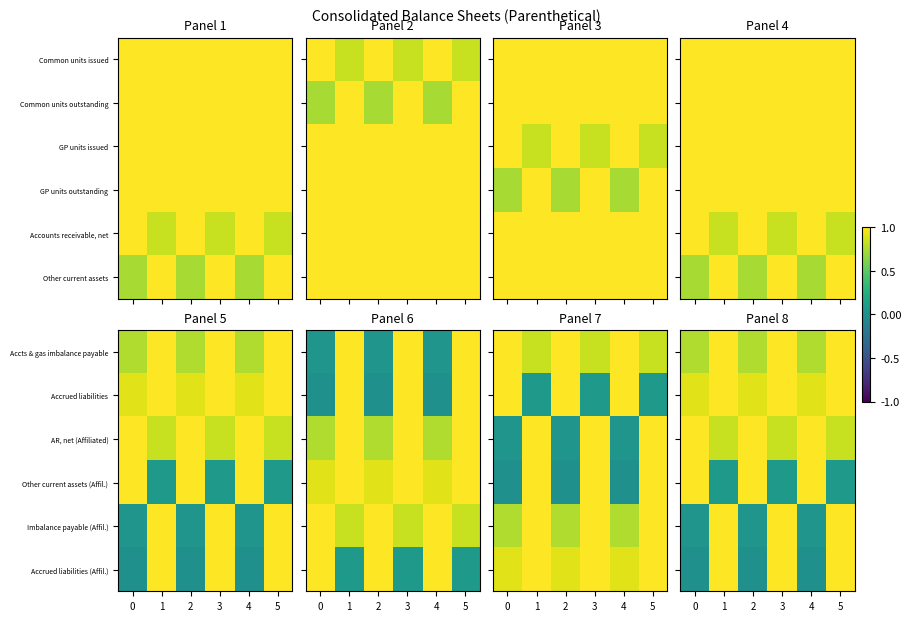

At how many categories does at least one series exceed 0?

6